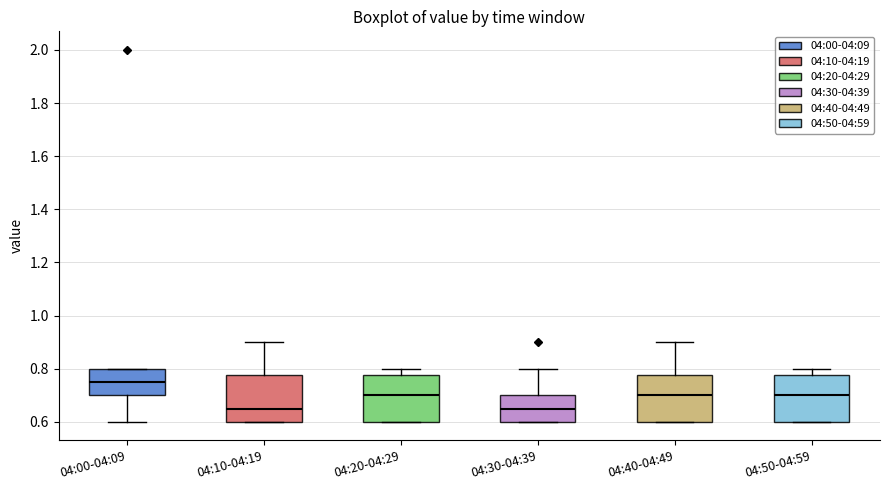

Where does the upper whisker of the box for 04:20-04:29 end on the y-axis? The values are not printed on the chart, so give them approximately, as read against the axis.

0.80